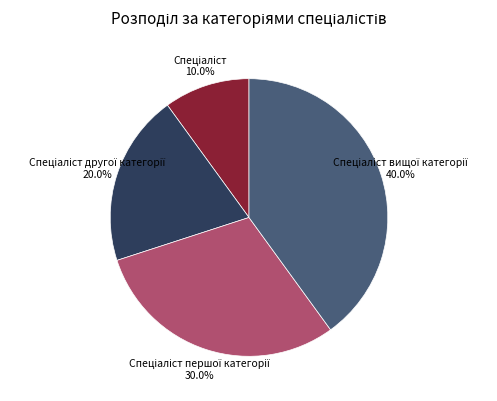

Is there any slice that represents more than half of the pie?

No